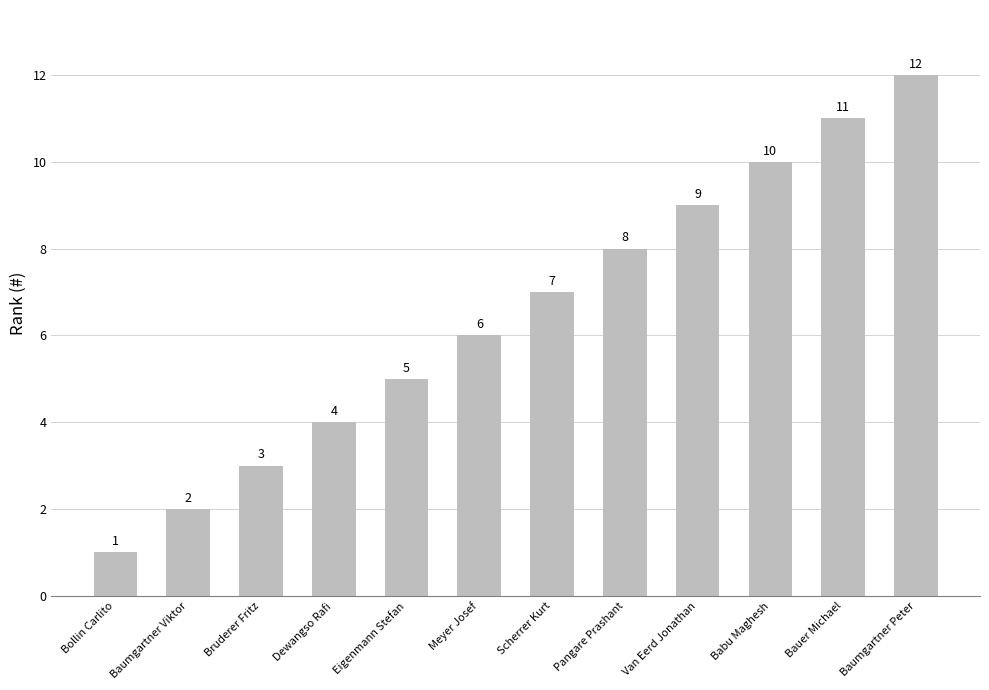

Reading left to right, what are all the values shown in this chart?

1	2	3	4	5	6	7	8	9	10	11	12